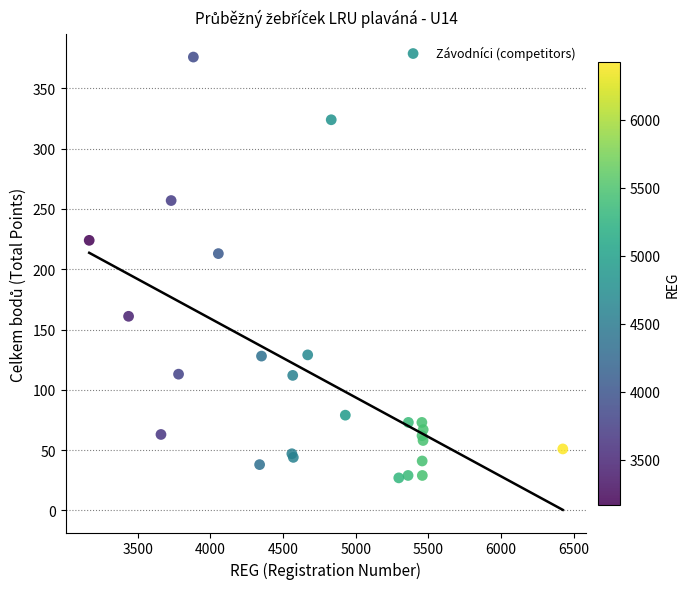

What Y value in the scatter plot is closest to 201?

213